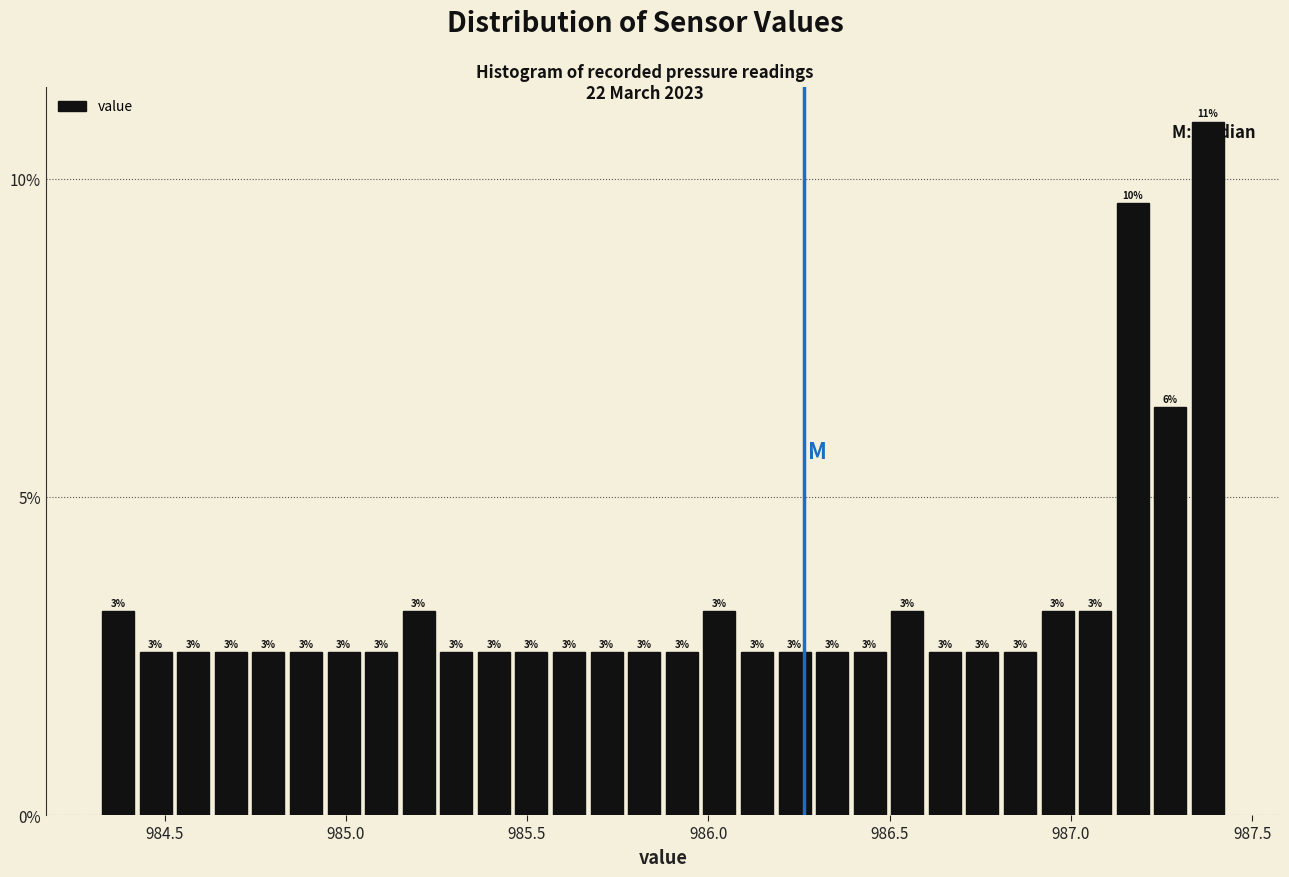

Around what value on the x-axis is the tallest bar? Give the approximate position of its centre, as read against the axis.

987.40